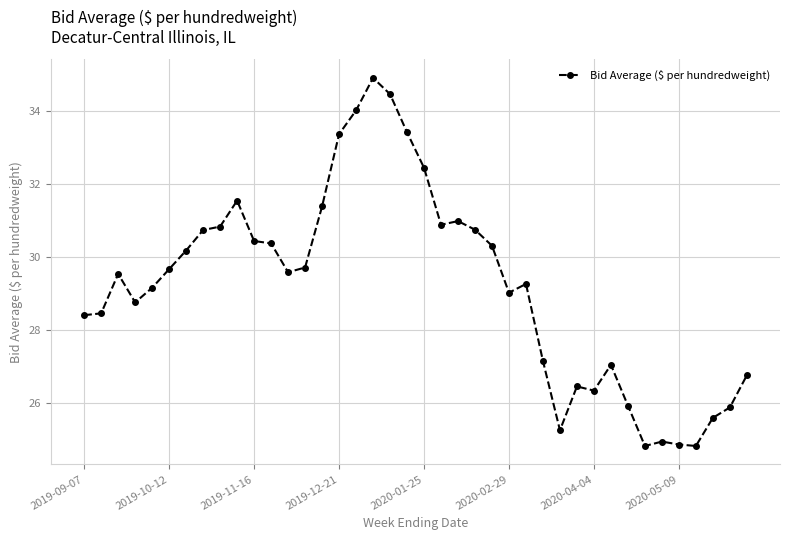

How many distinct data groups are displayed?

1